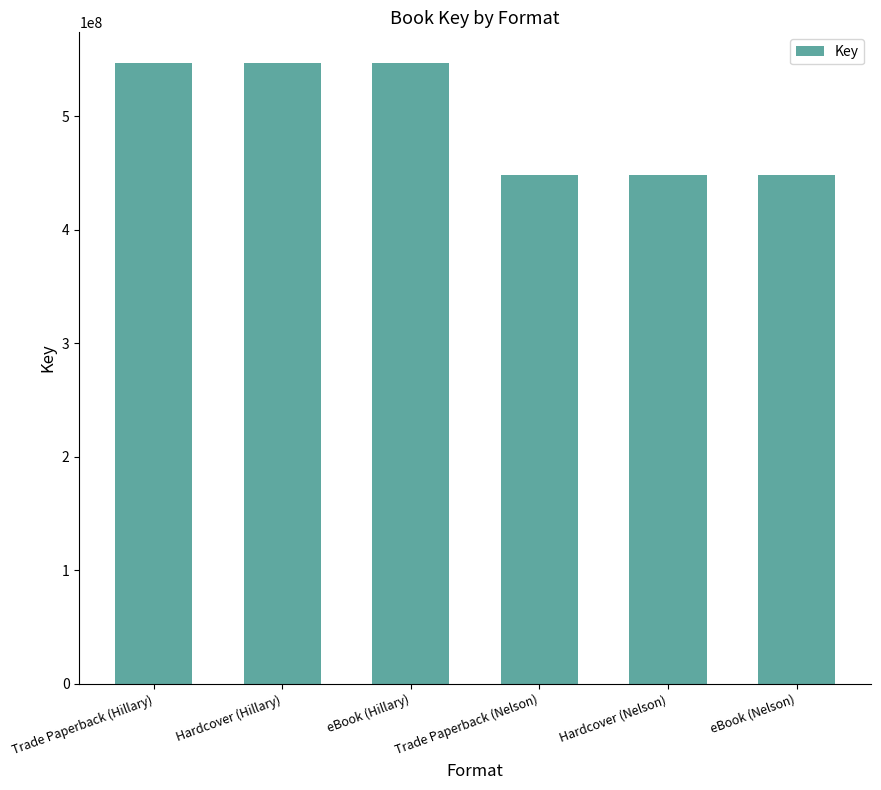

What is the change in value from eBook (Hillary) to Trade Paperback (Nelson)?

-98235935